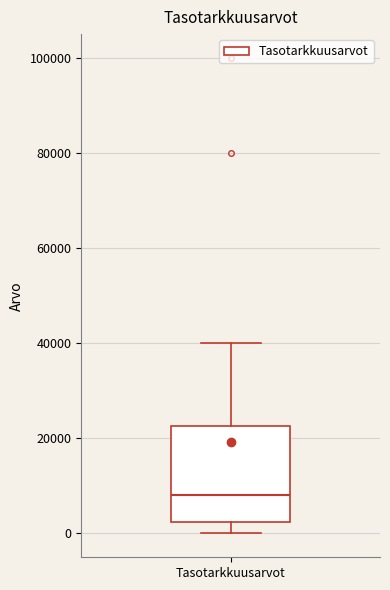

Transcribe this box plot: give where the median line is, the range the box spans, and where the two whiskers end, as read against the y-axis. The values are not printed on the chart, so give them approximately, as read against the axis.

median 8000, box 2000 to 22000, whiskers 0 to 40000